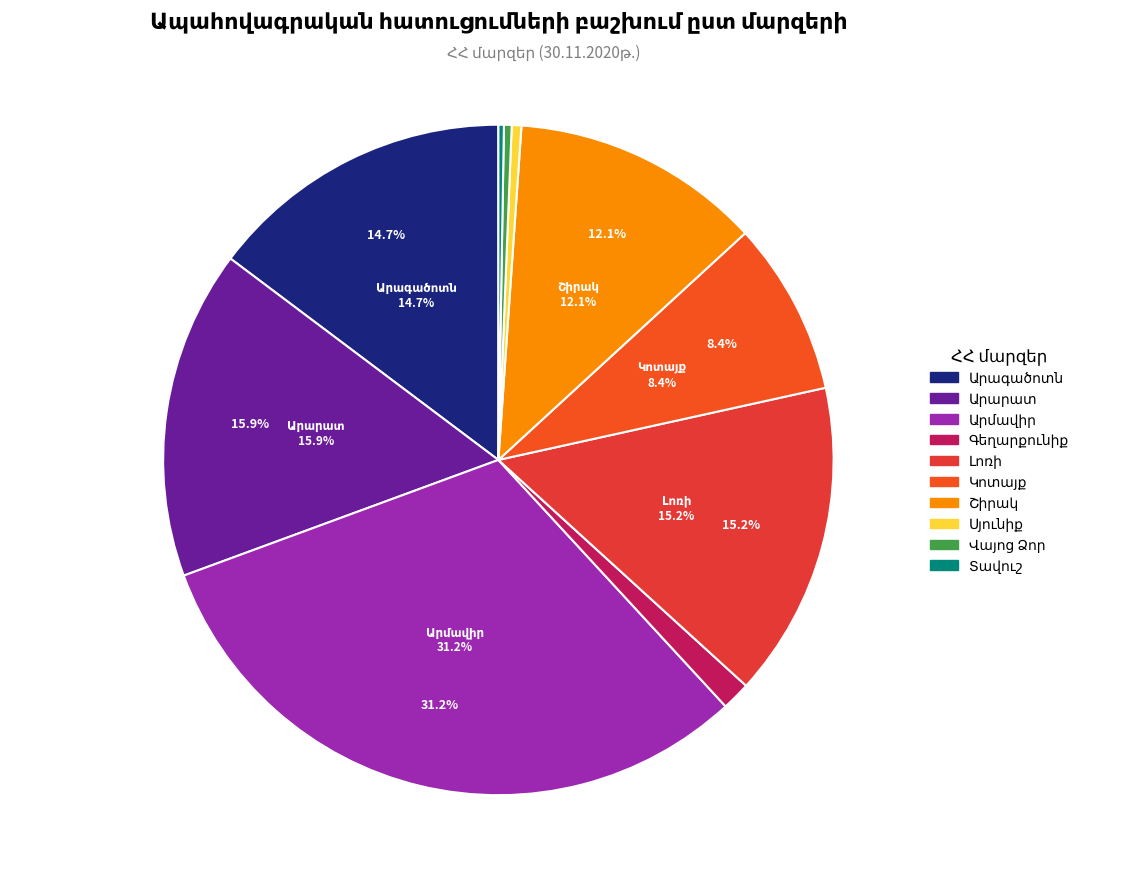

Combined, what portion of the pie is Տավուշ and Շիրակ?

12.3%